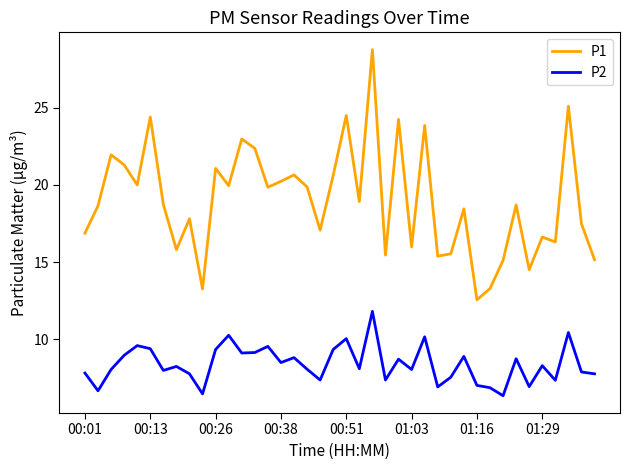

In P1, how many points are higher than both neighbors (excluding endpoints)?

14